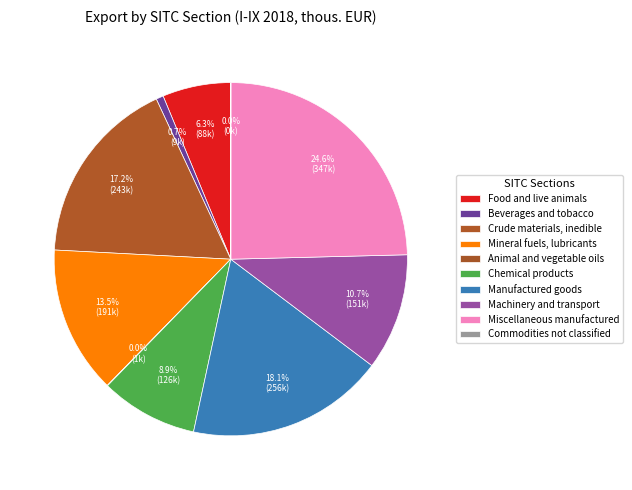

To the nearest percent, what is the difference between the Beverages and tobacco and Animal and vegetable oils slice percentages?

1%